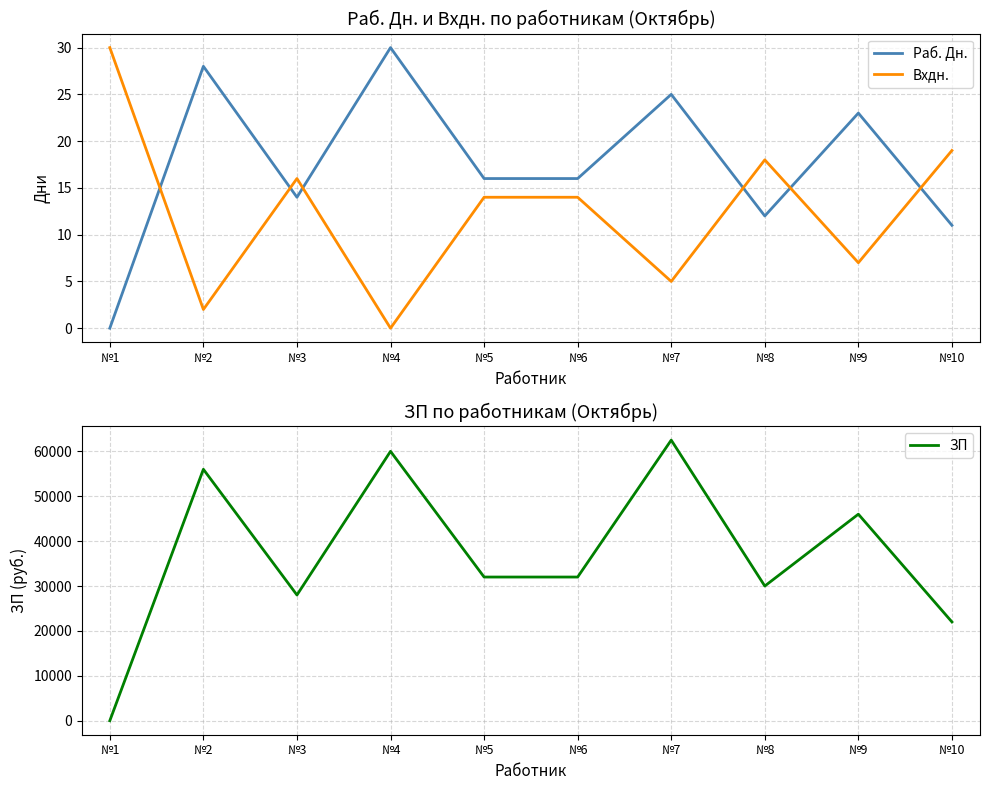

At how many categories does at least one series exceed 49140?

3